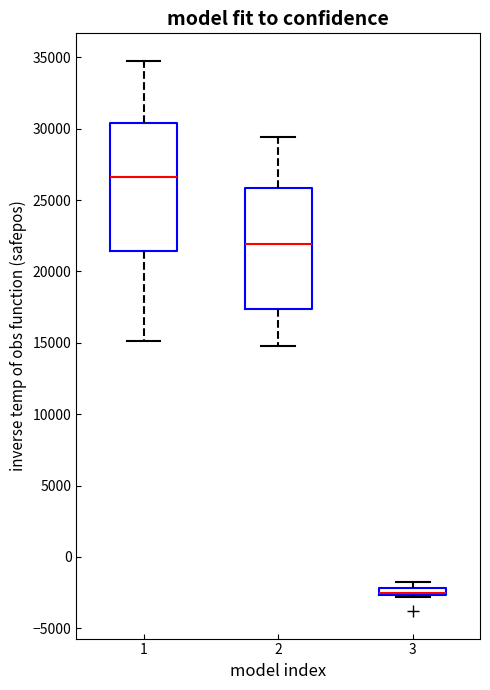

Where is the lower edge of the box at x = 2 on the y-axis? The values are not printed on the chart, so give them approximately, as read against the axis.

17500